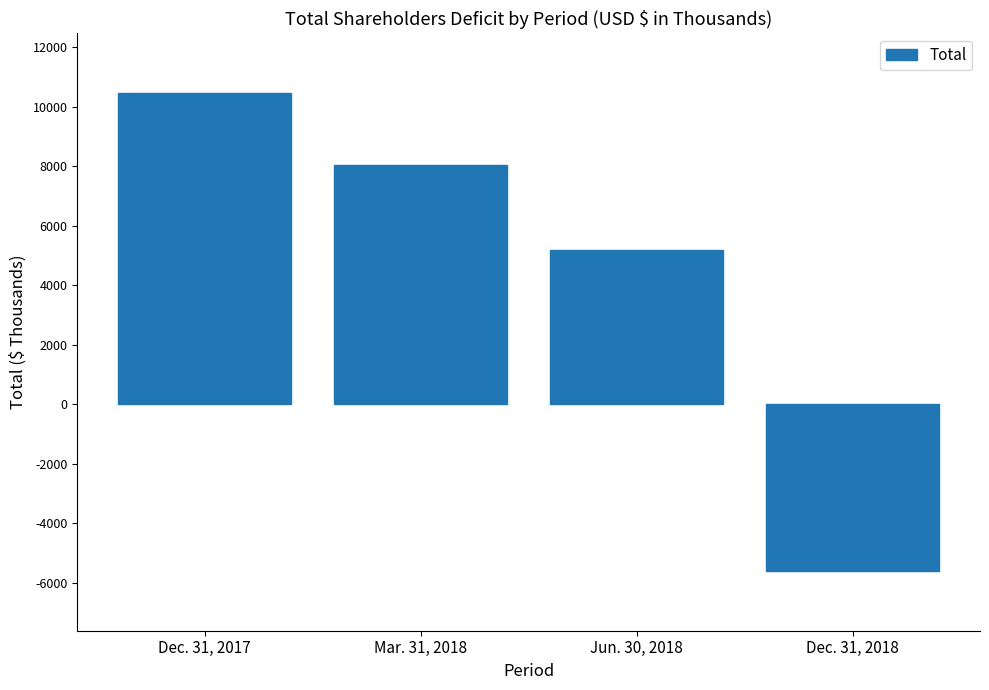

How many values are below zero?

1